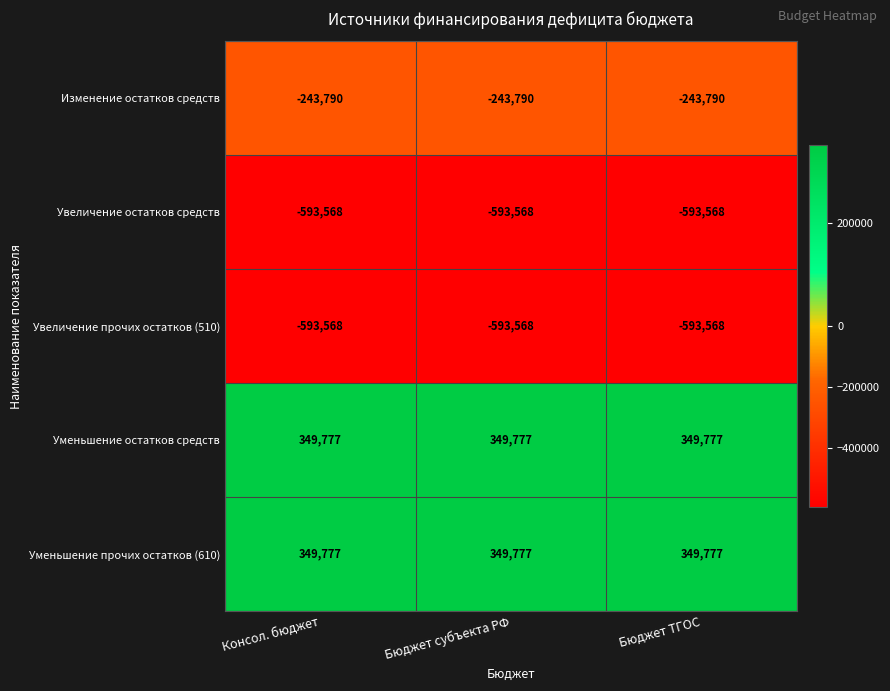

Is it true that Увеличение остатков средств equals -593568 at Бюджет ТГОС?

True